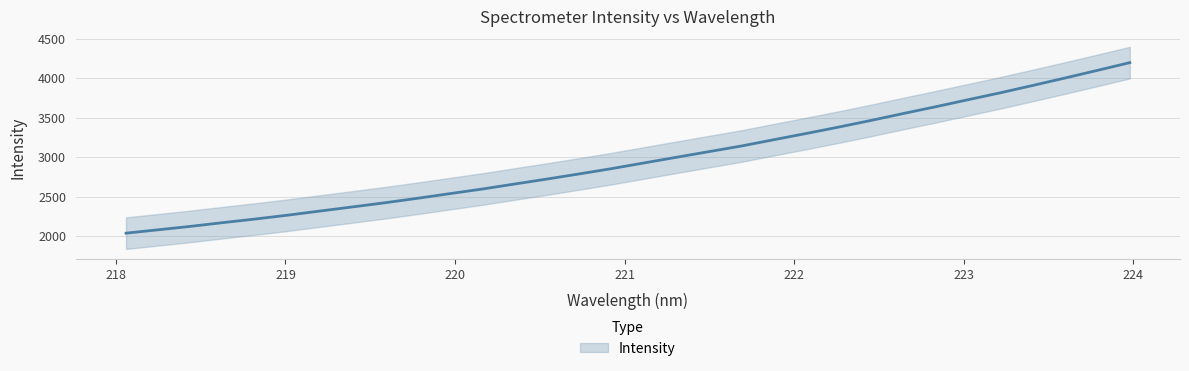

List the labels in order of value, smallest first.

218.0596, 218.2508, 218.442, 218.6332, 218.8244, 219.0156, 219.2067, 219.3979, 219.589, 219.7801, 219.9712, 220.1623, 220.3533, 220.5444, 220.7354, 220.9264, 221.1174, 221.3083, 221.4993, 221.6902, 221.8812, 222.0721, 222.263, 222.4538, 222.6447, 222.8355, 223.0264, 223.2172, 223.408, 223.5987, 223.7895, 223.9802